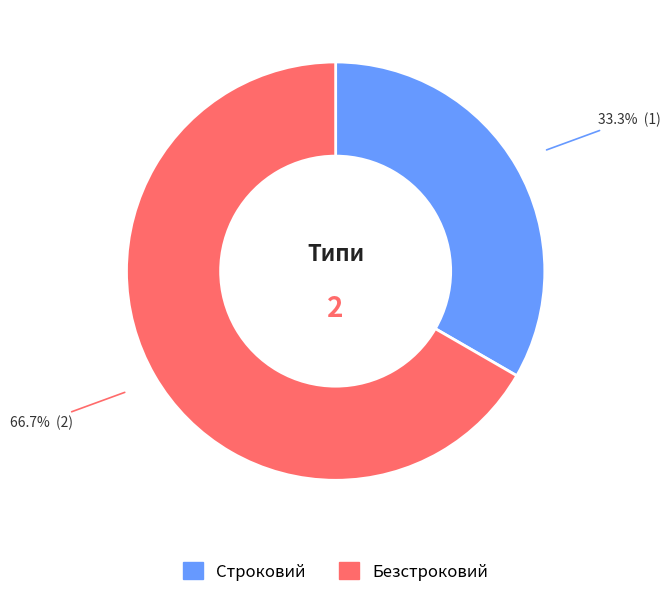

Which slice is the smallest?

Строковий